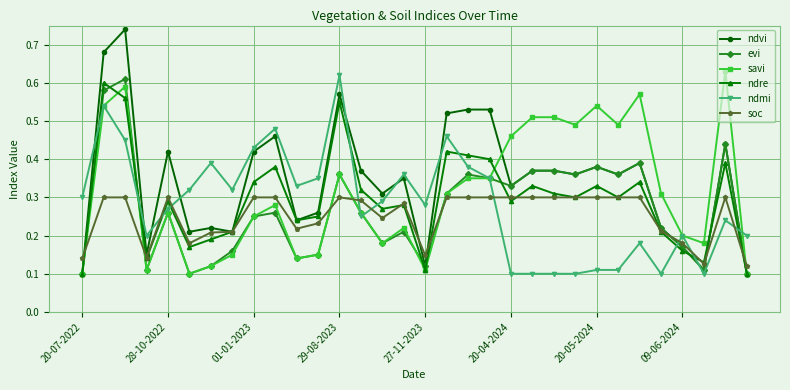

How many interior local valleys does the ndvi series have?

10